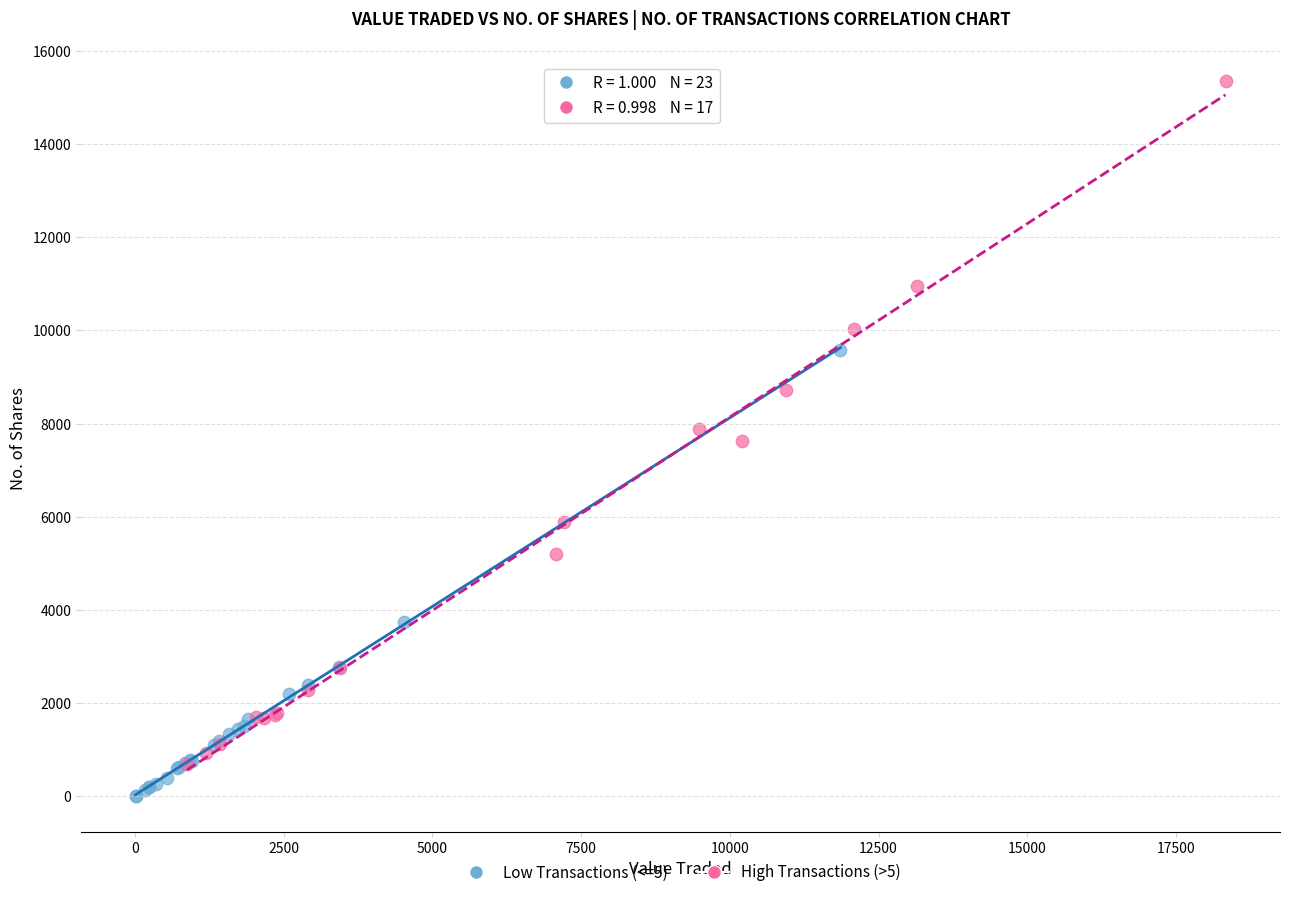

Which series reaches the minimum Y coordinate?

Low Transactions (<=5)